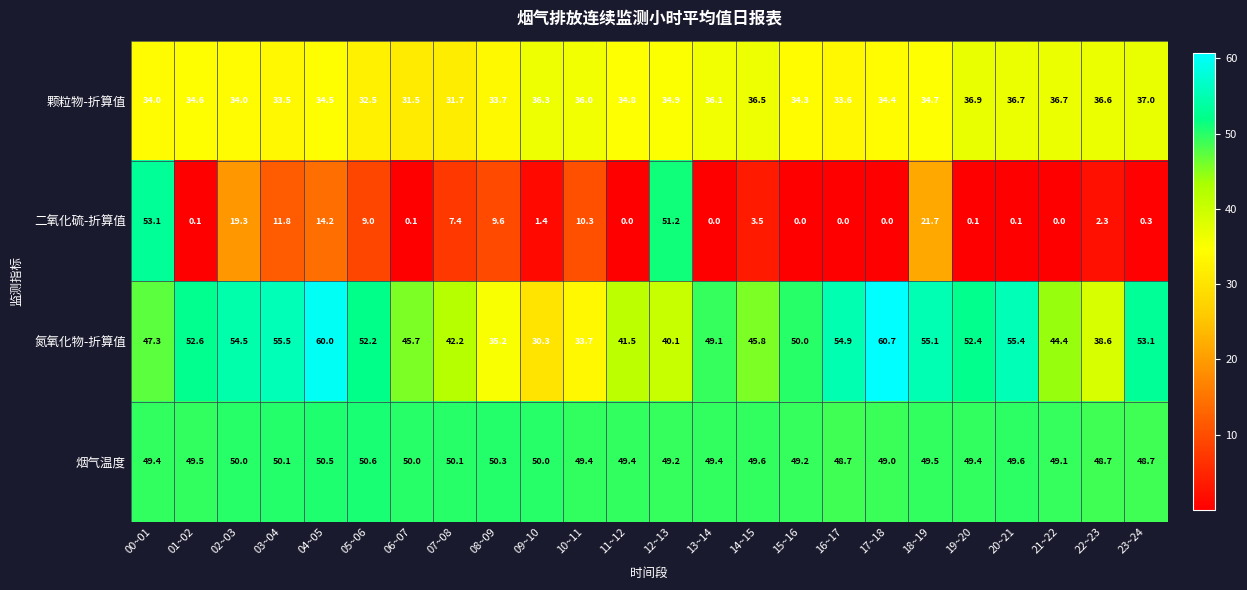

What is the average value of the 烟气温度 series?

49.6